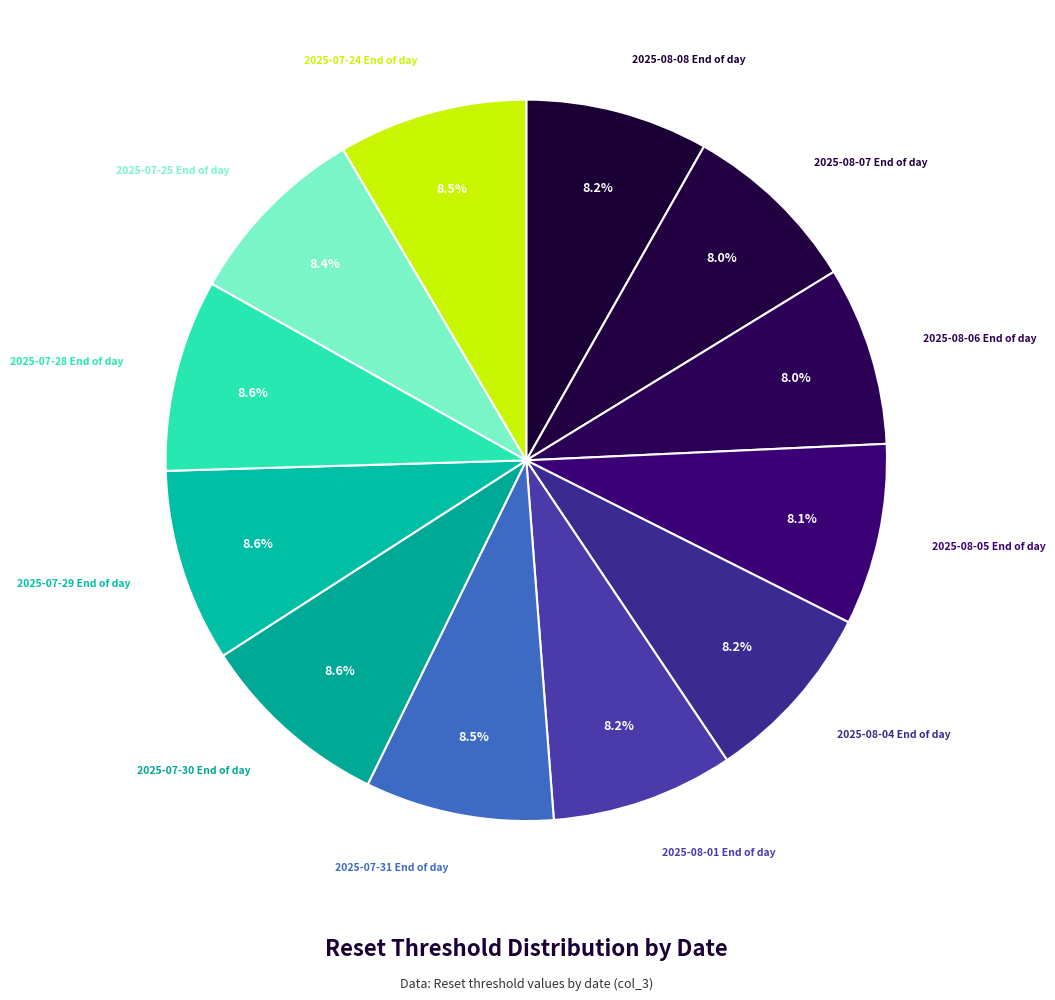

Rank the categories by value from lowest to highest.

2025-08-06 End of day, 2025-08-07 End of day, 2025-08-05 End of day, 2025-08-01 End of day, 2025-08-08 End of day, 2025-08-04 End of day, 2025-07-25 End of day, 2025-07-31 End of day, 2025-07-24 End of day, 2025-07-28 End of day, 2025-07-29 End of day, 2025-07-30 End of day